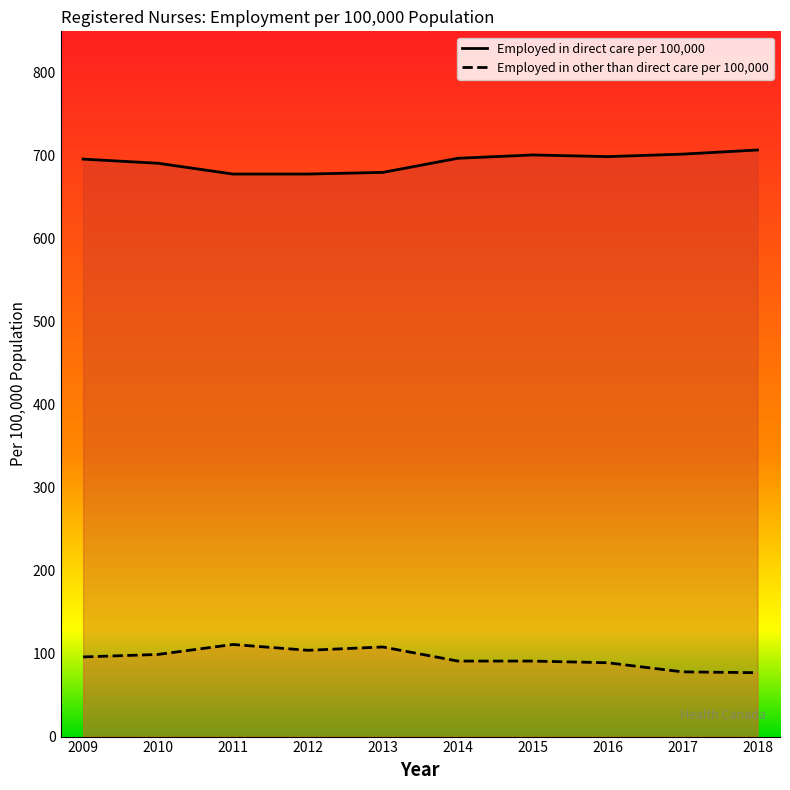

Rank the series by their maximum value, from highest to lowest.

Employed in direct care per 100,000, Employed in other than direct care per 100,000